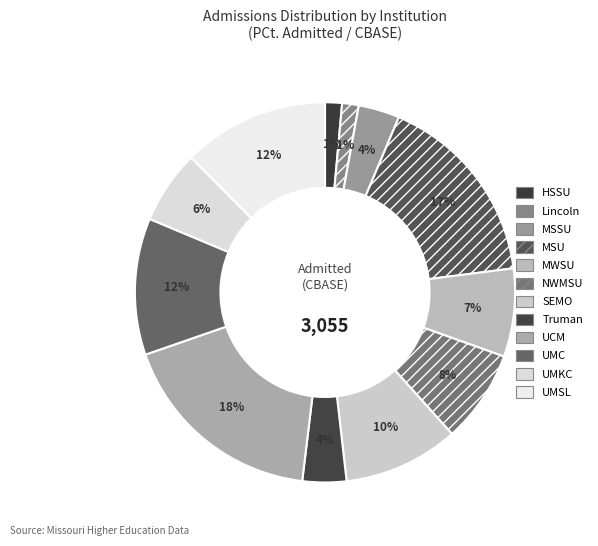

Count the number of slices in the pie.

12